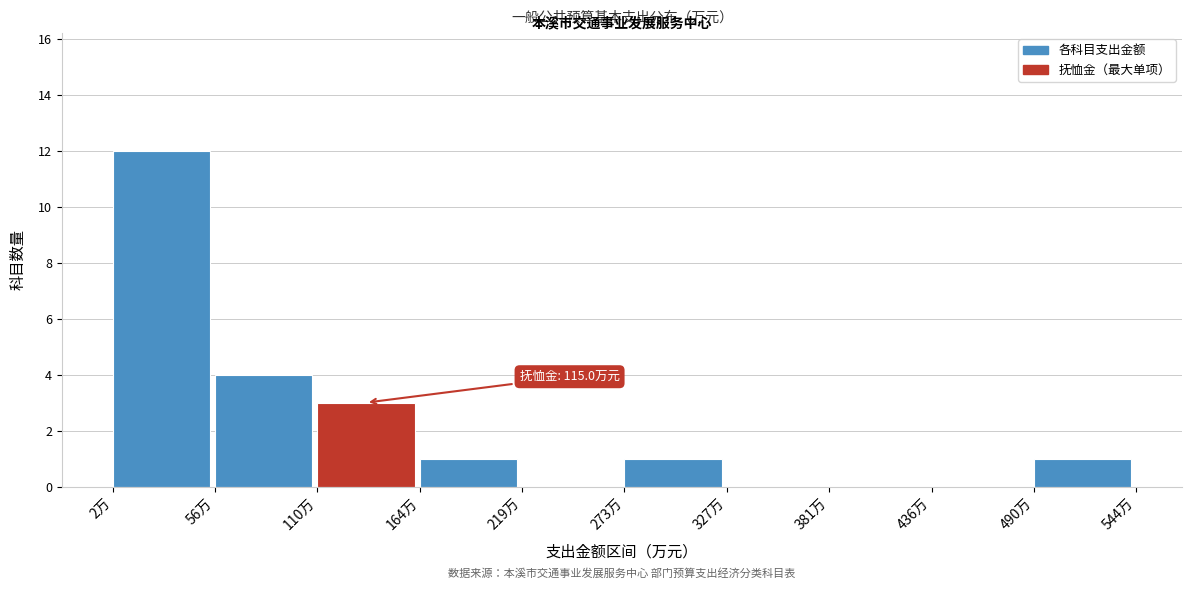

Over which range of the x-axis is the bar tallest?

0 to 60